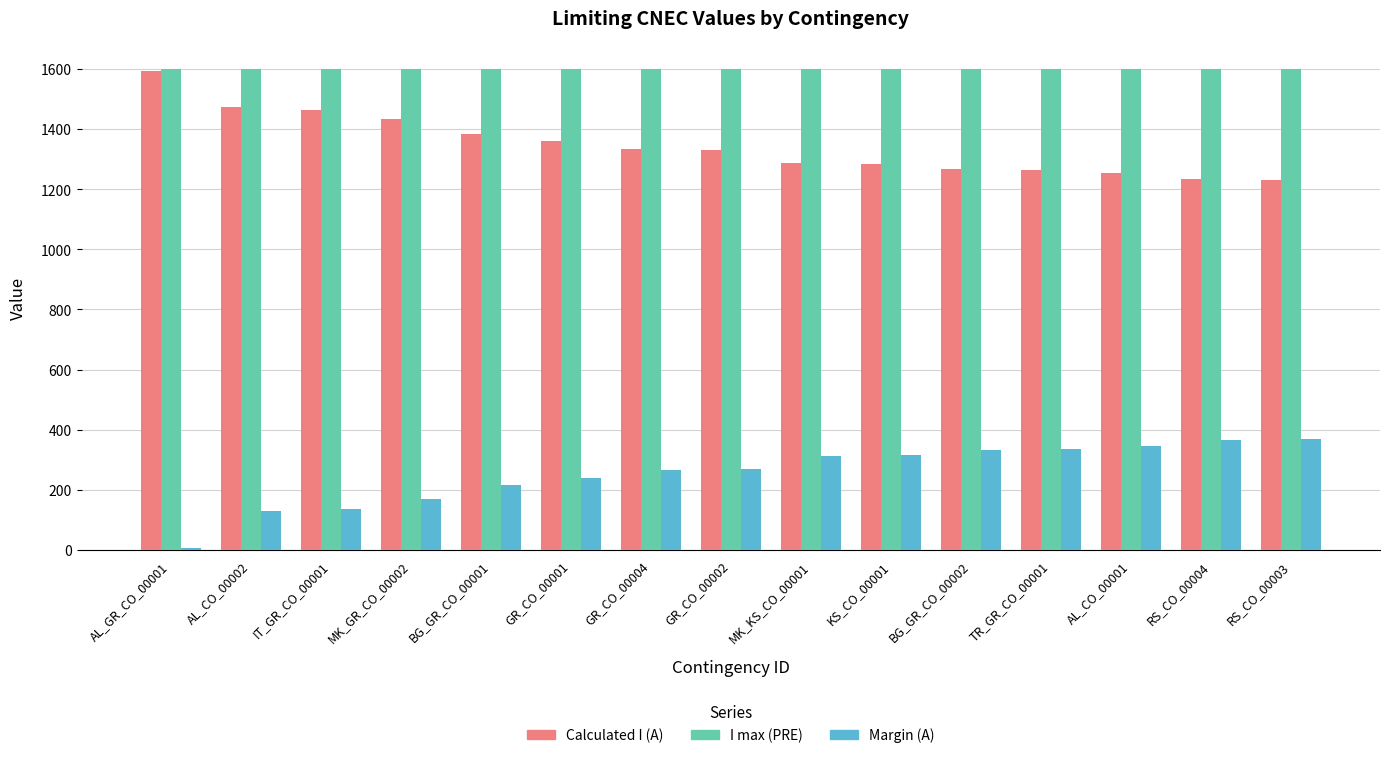

List the series in order of their overall mean, highest first.

I max (PRE), Calculated I (A), Margin (A)